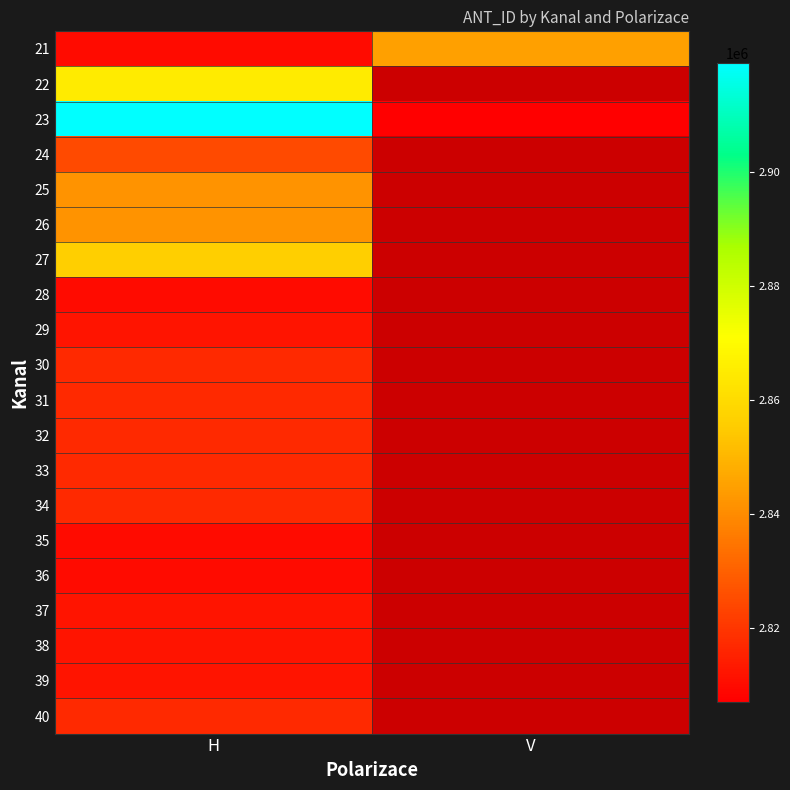

Which series has the largest total across all categories?

23